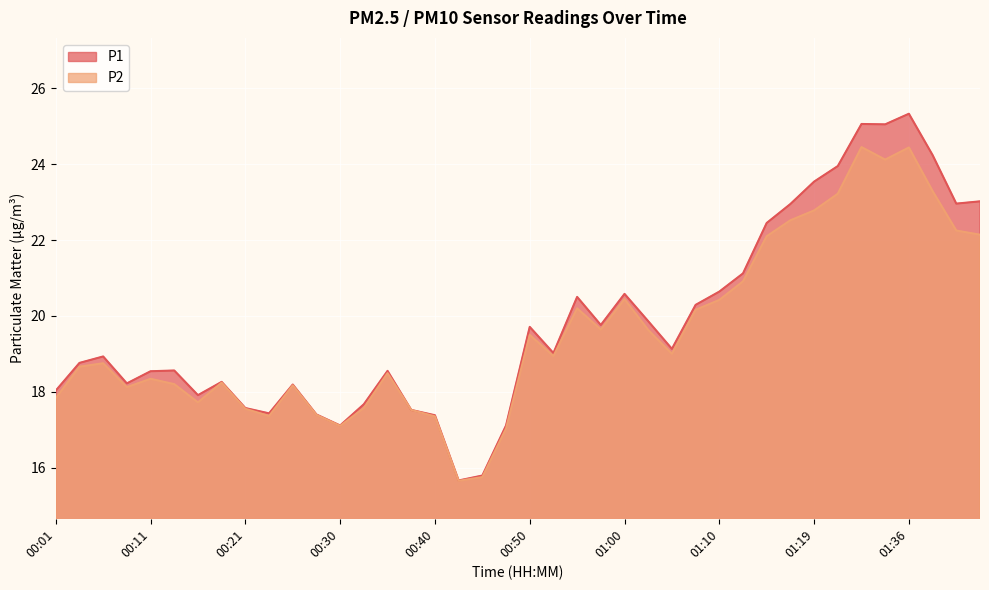

The value of P2 at 01:42 is 23.3. True or false?

True